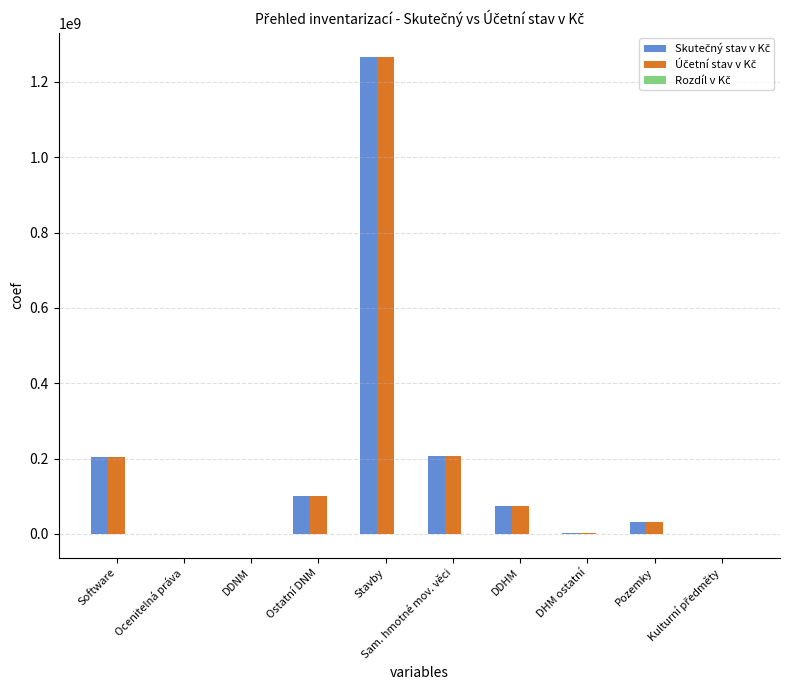

What is the maximum value shown in the chart?

1267323419.3